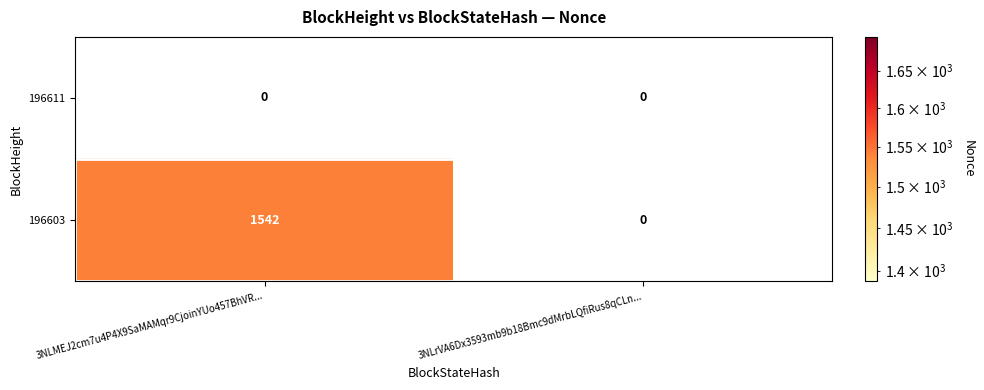

Is it true that 196603 equals 1542 at 3NLMEJ2cm7u4P4X9SaMAMqr9CjoinYUo457BhVR...?

True